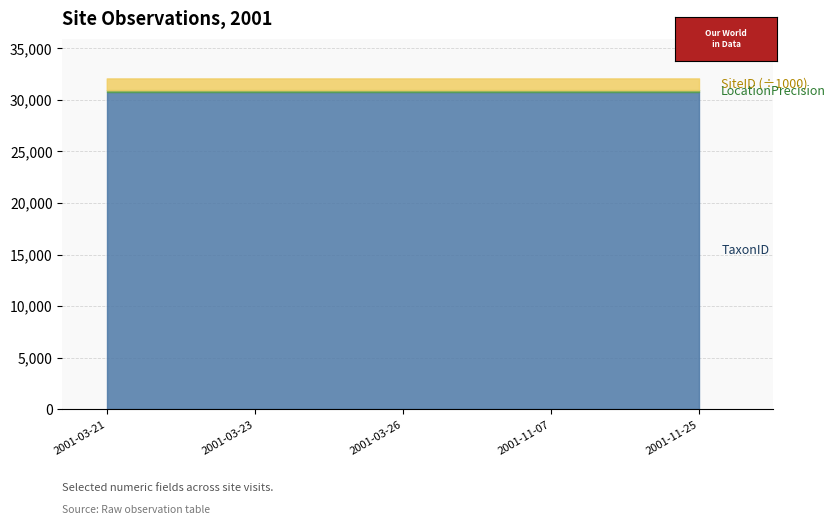

The value of LocationPrecision at 2001-03-26 is 200. True or false?

True